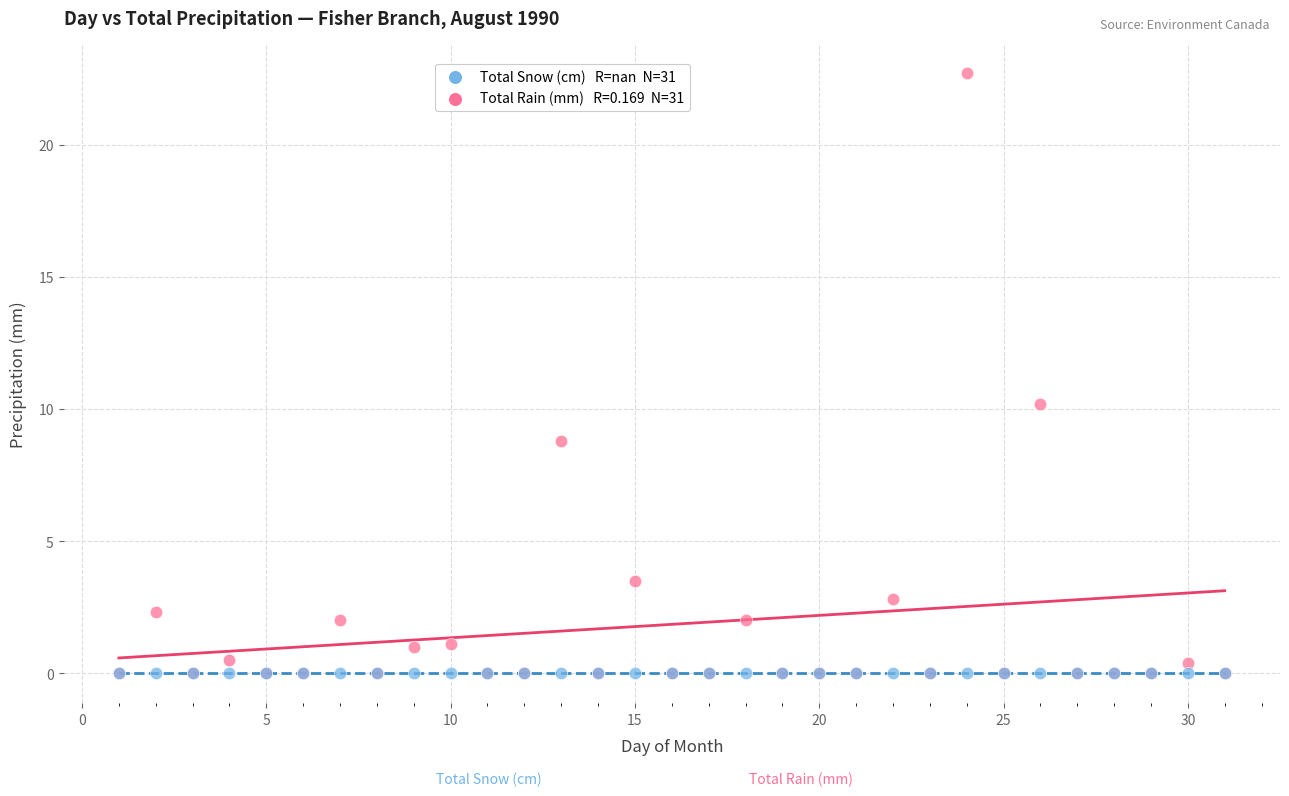

Across all series, what Y value is closest to 11?

10.2